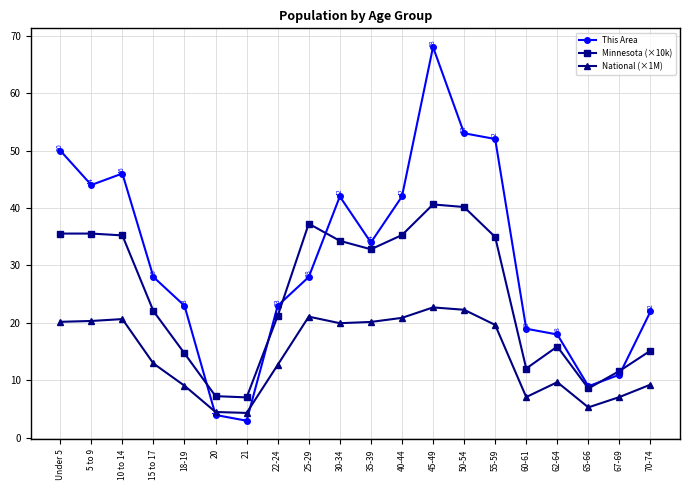

Which series changed the most between 15 to 17 and 67-69?

This Area